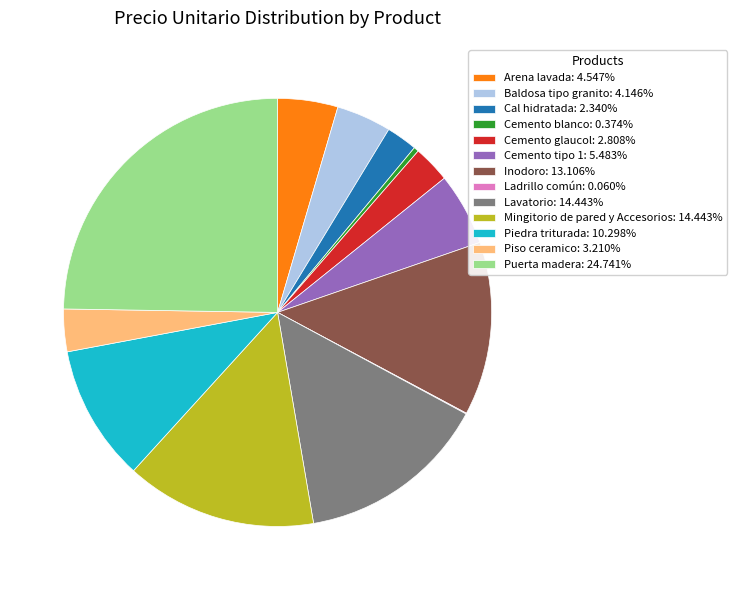

Is there any slice that represents more than half of the pie?

No